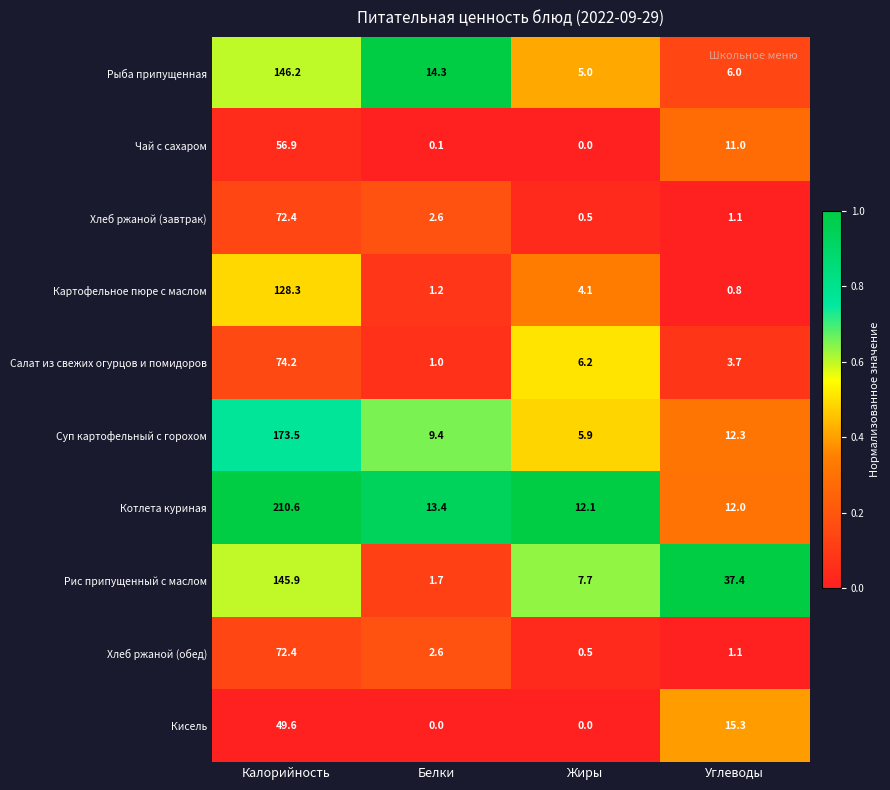

At how many categories does at least one series exceed 0?

4